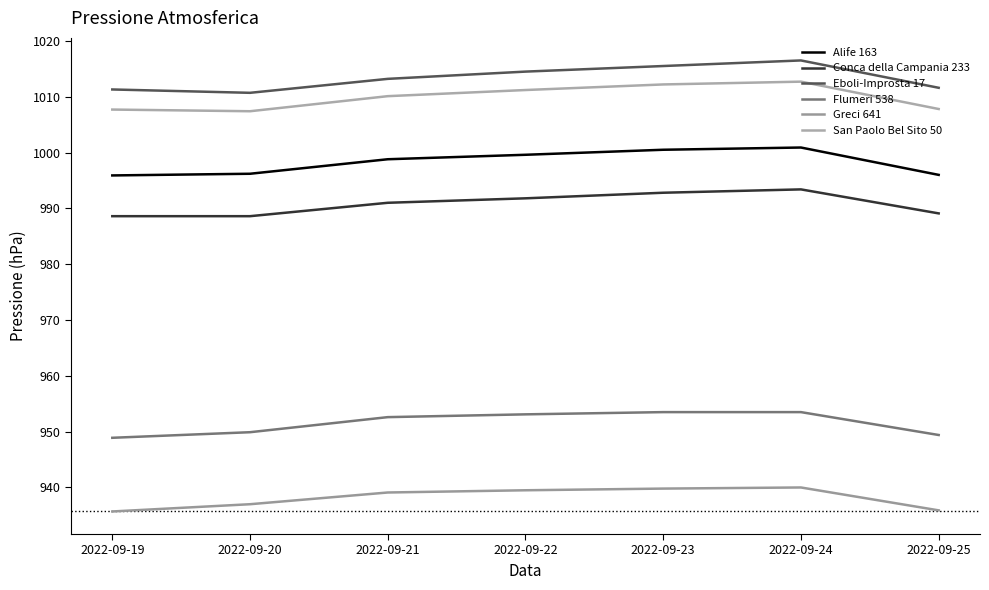

Rank the series by their maximum value, from lowest to highest.

Greci 641, Flumeri 538, Conca della Campania 233, Alife 163, San Paolo Bel Sito 50, Eboli-Improsta 17